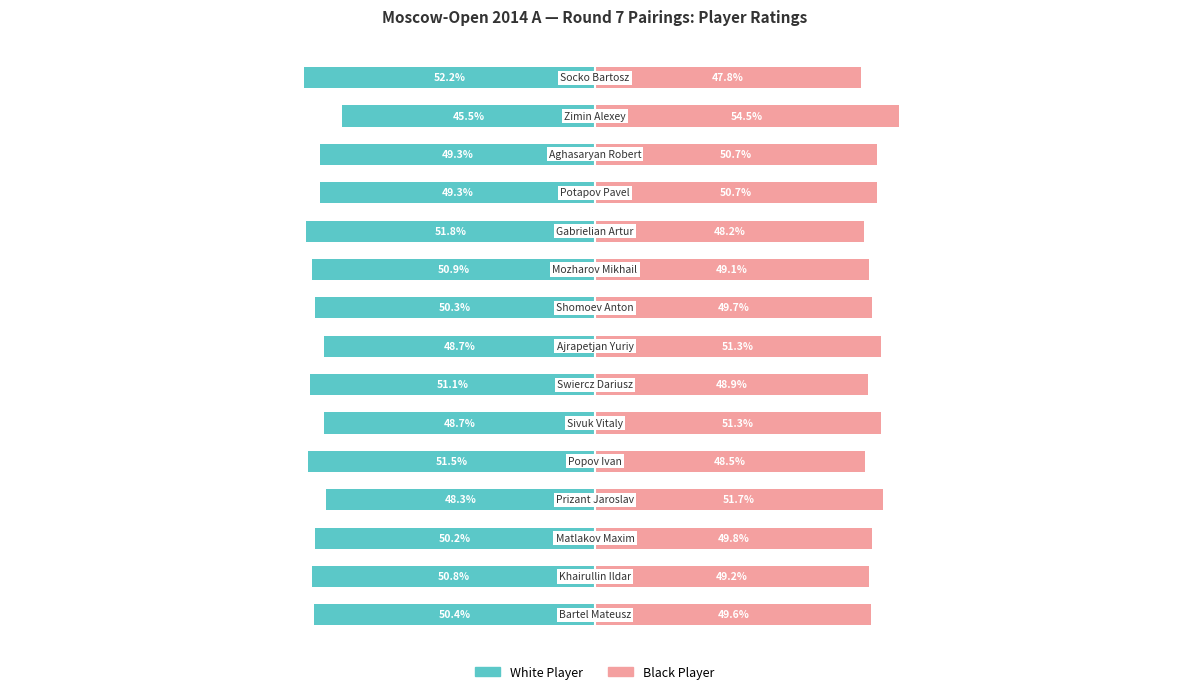

Count the number of categories in the chart.

15